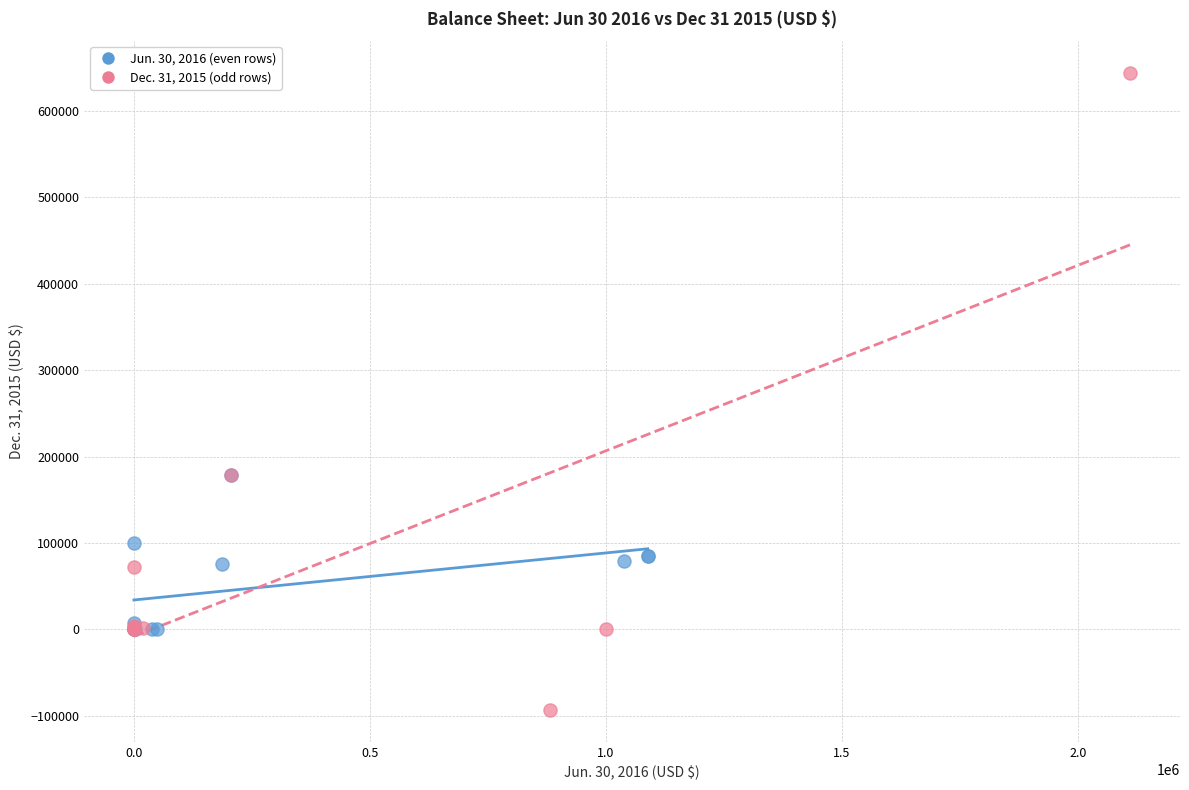

What are all the series names shown in the legend?

Jun. 30, 2016 (even rows), Dec. 31, 2015 (odd rows)